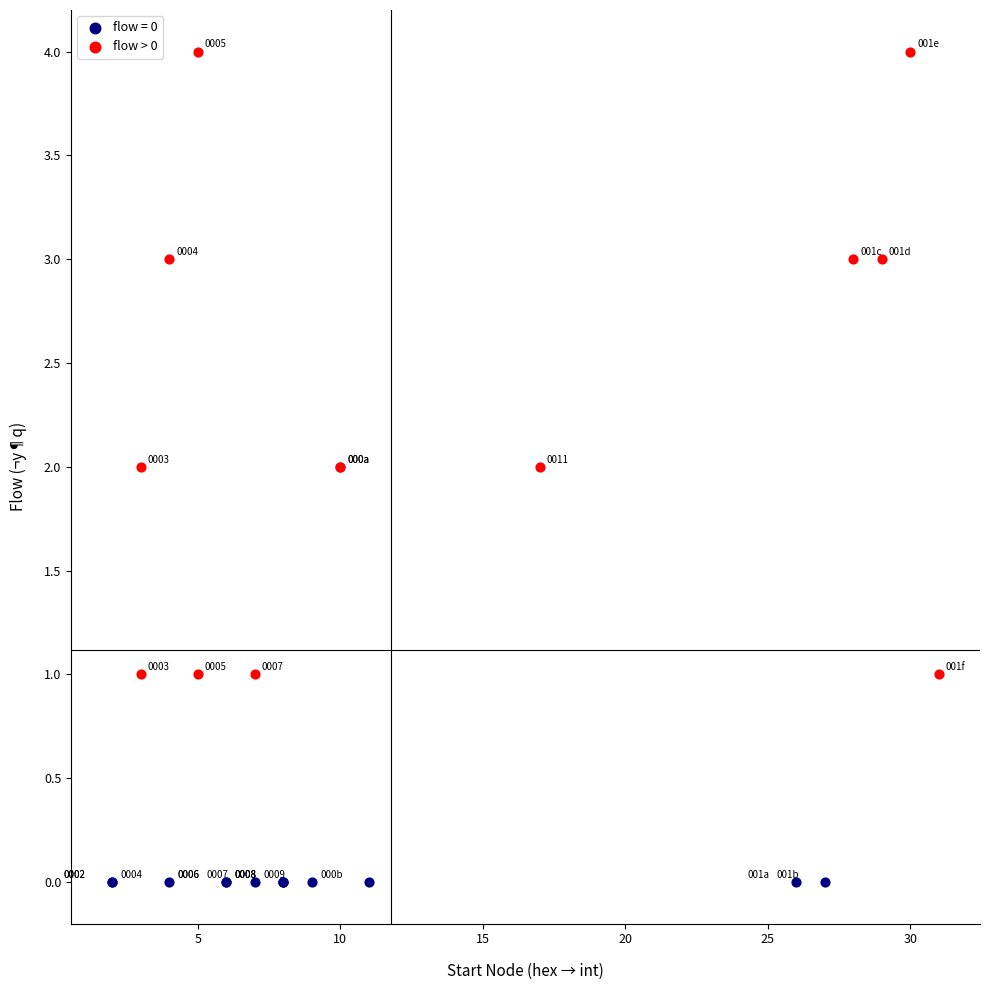

Which series reaches the minimum Y coordinate?

flow = 0